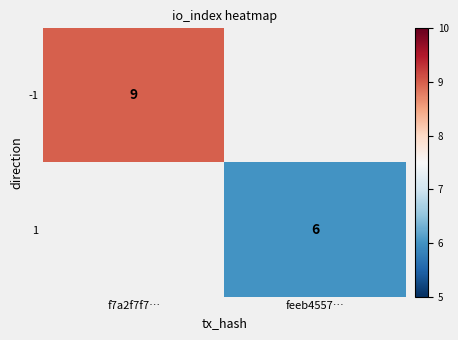

True or false: 1 has a value of 3 at feeb4557….

False